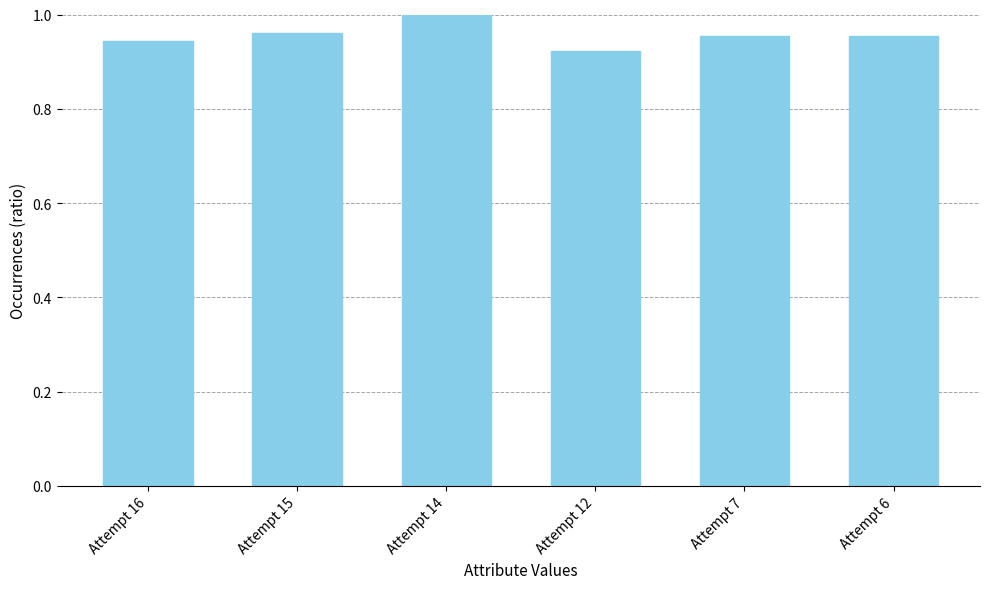

Where is the data nearest to the value 0?

Attempt 12